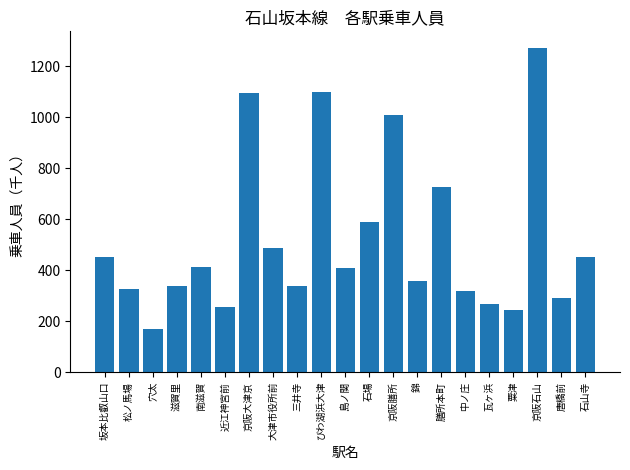

Between 松ノ馬場 and 坂本比叡山口, which is larger?

坂本比叡山口